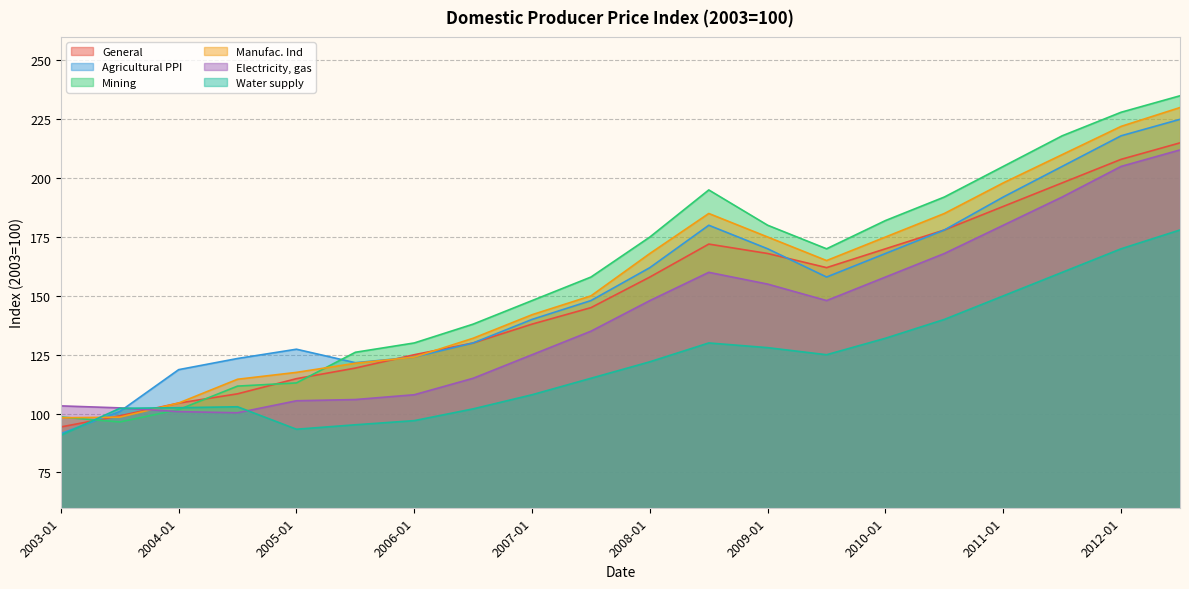

Which series changed the most between 2006-07 and 2011-07?

Mining